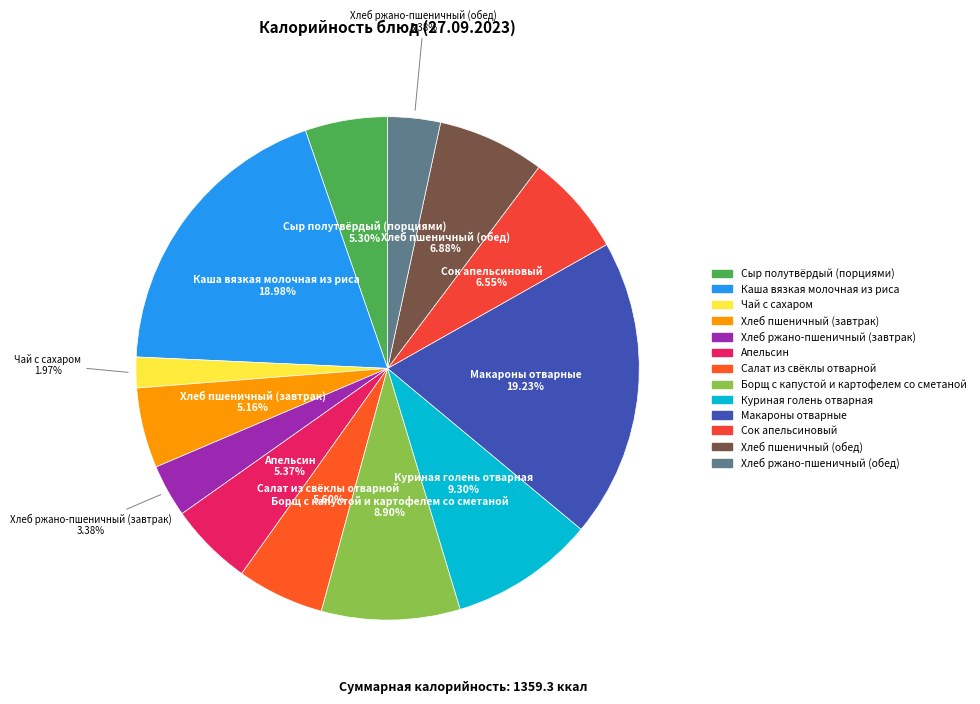

True or false: Куриная голень отварная accounts for 9% of the total.

True